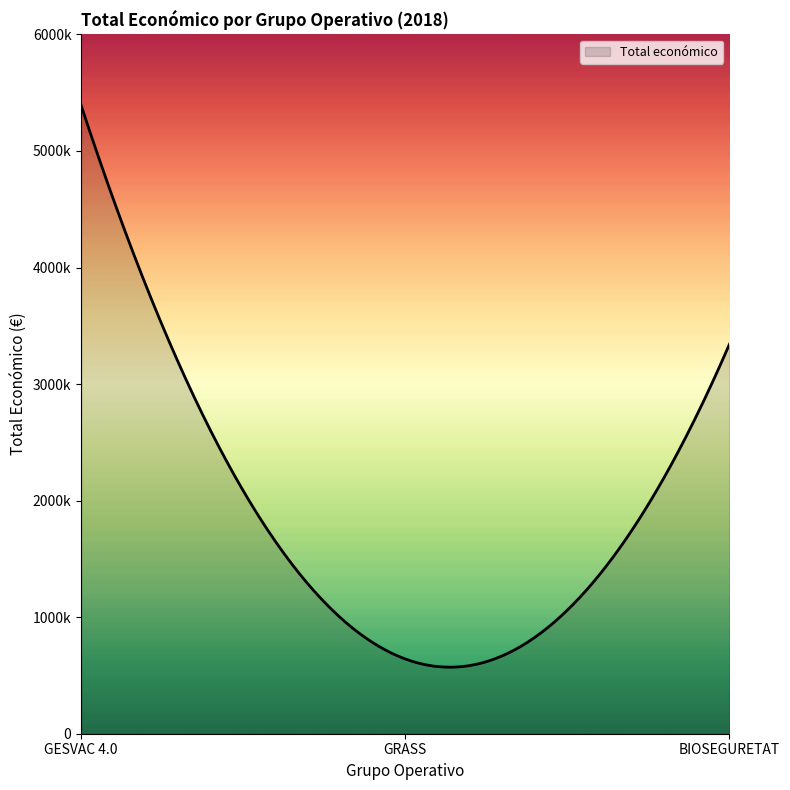

What is the value of the 3rd point from the left?

3342252